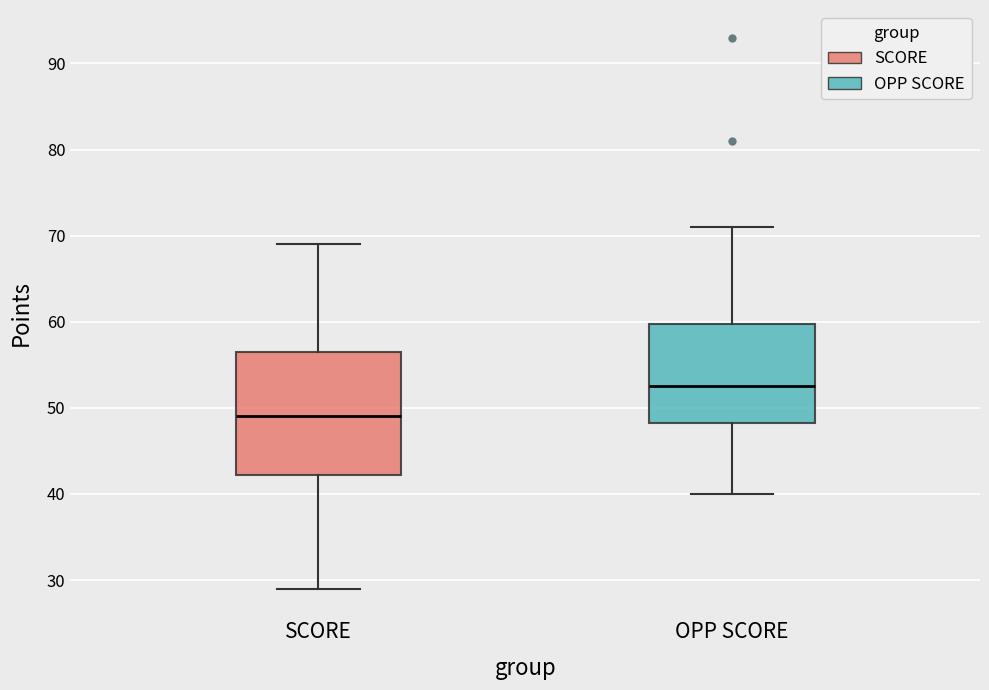

Reading left to right, read every box against the y-axis: the position of its median line, the range the box covers, and the ends of its whiskers. The values are not printed on the chart, so give them approximately, as read against the axis.

SCORE: median 49, box 42 to 57, whiskers 29 to 69
OPP SCORE: median 53, box 48 to 60, whiskers 40 to 71